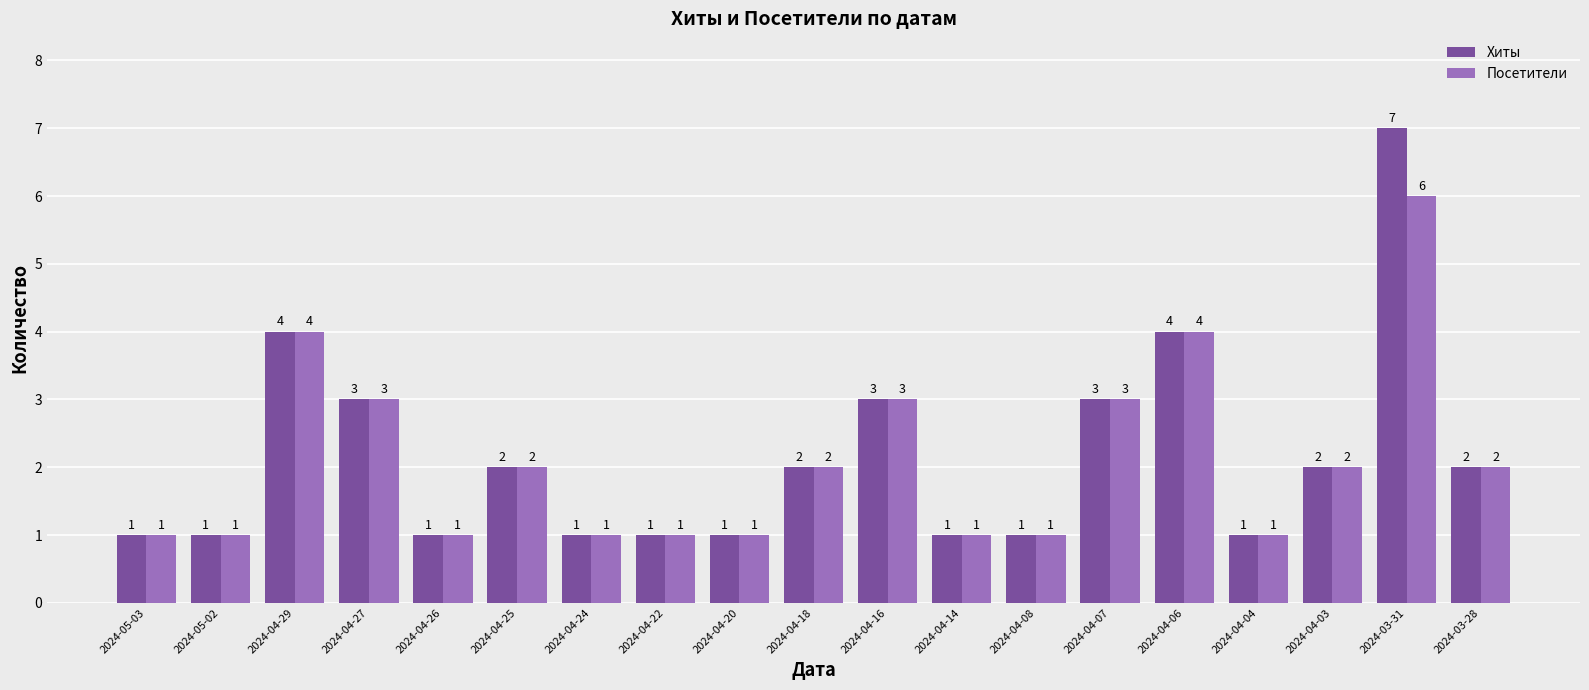

How many distinct data groups are displayed?

2